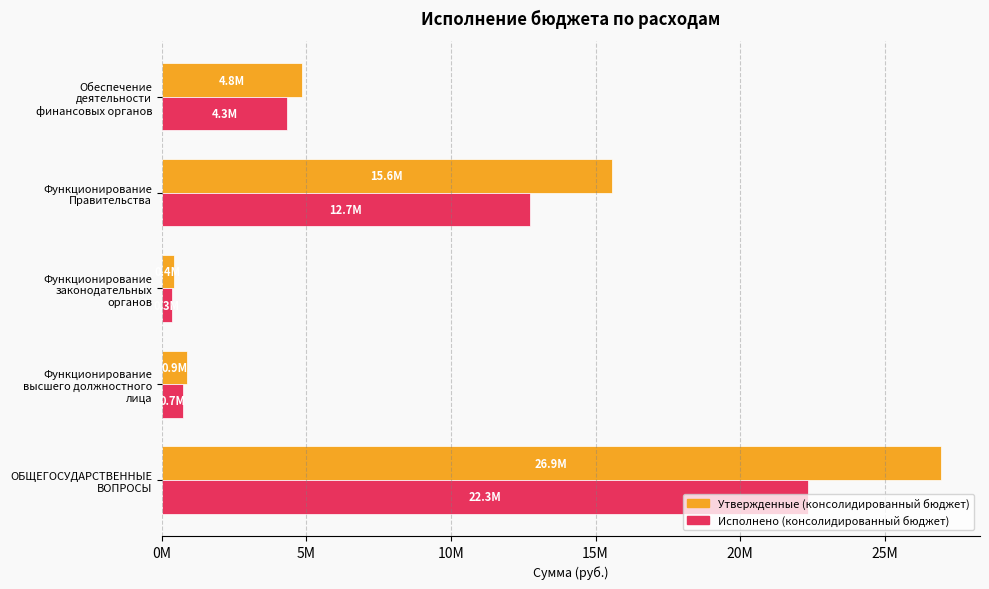

List the series in order of their overall mean, highest first.

Утвержденные (консолидированный бюджет), Исполнено (консолидированный бюджет)